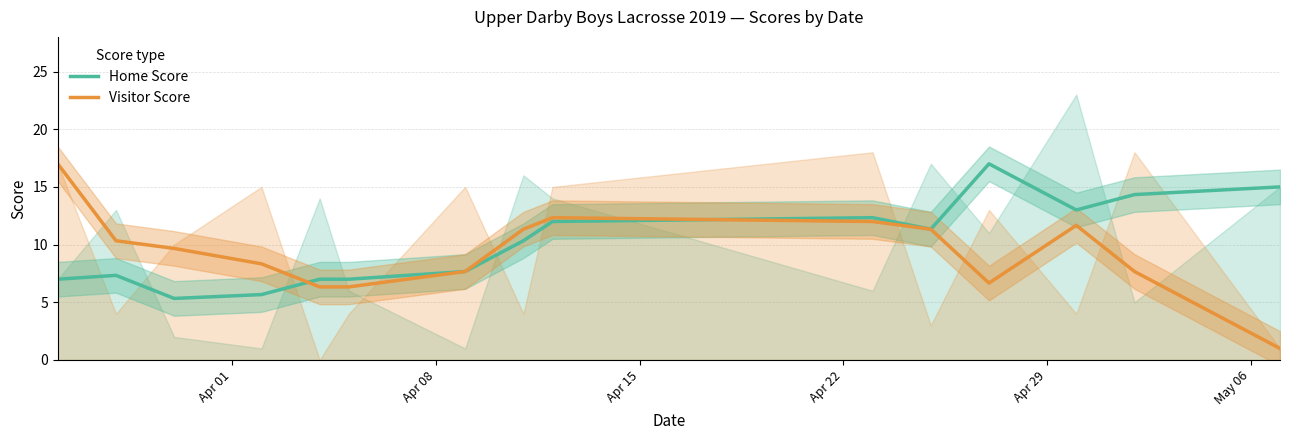

At how many categories does at least one series exceed 4?

15